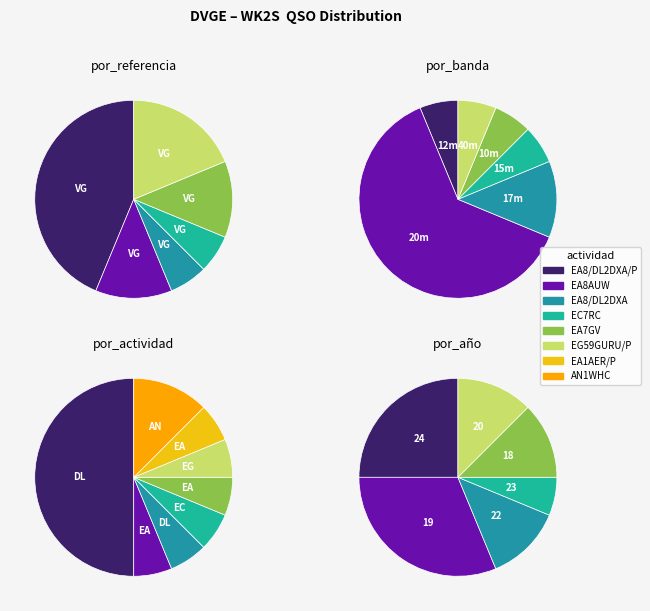

Do 10 and 20 together represent more than half of the pie?

No